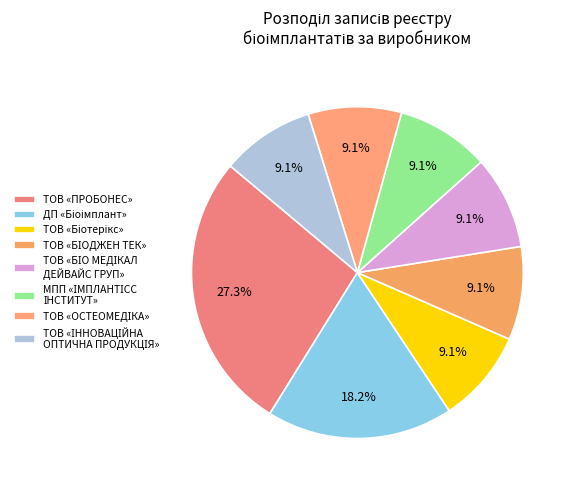

To the nearest percent, what is the average slice percentage?

12%